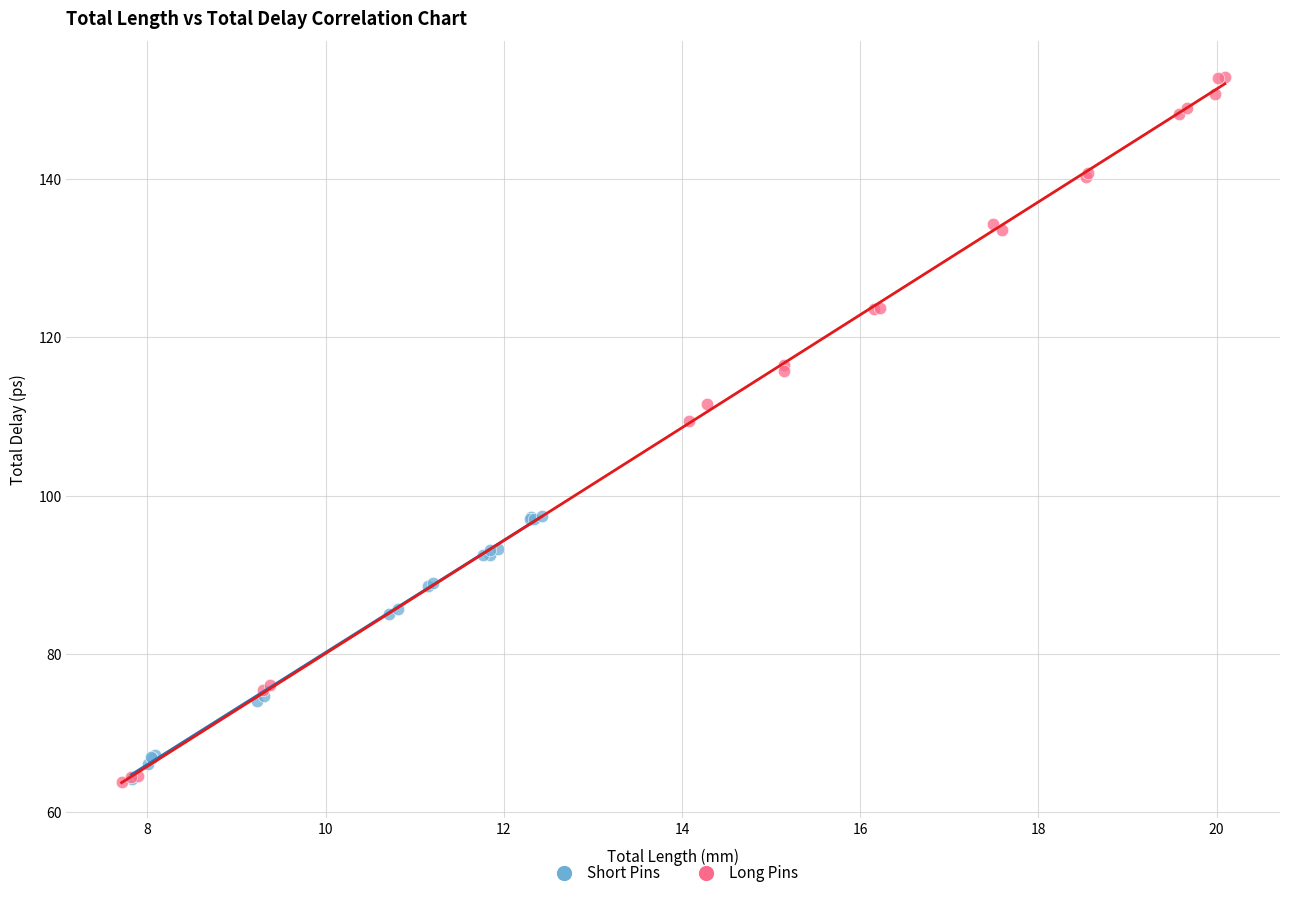

Which series has the largest Y range (max minus min)?

Long Pins